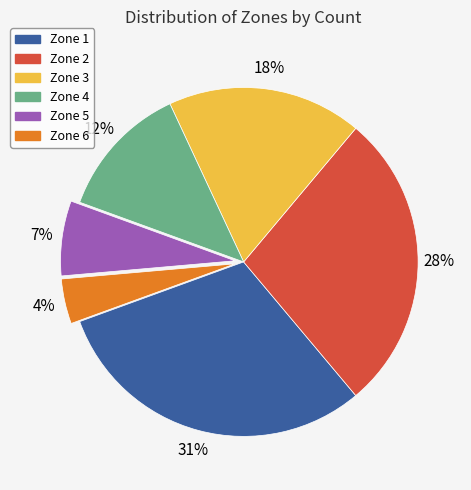

To the nearest percent, what is the combined percentage of Zone 5 and Zone 6?

11%